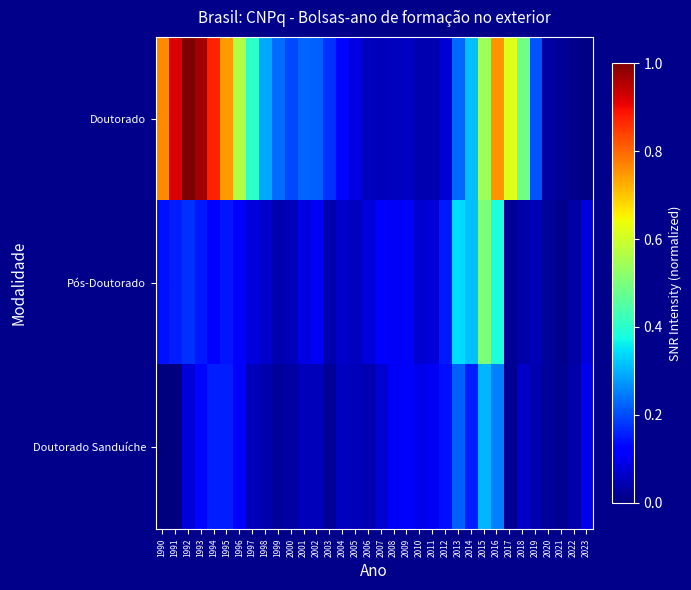

Reading left to right, transcribe all the data shown in this chart.

Doutorado: 1990=0.8	1991=0.9	1992=1.0	1993=1.0	1994=0.9	1995=0.7	1996=0.6	1997=0.4	1998=0.3	1999=0.2	2000=0.2	2001=0.2	2002=0.2	2003=0.2	2004=0.1	2005=0.1	2006=0.1	2007=0.1	2008=0.1	2009=0.1	2010=0.0	2011=0.0	2012=0.1	2013=0.2	2014=0.3	2015=0.5	2016=0.8	2017=0.6	2018=0.5	2019=0.2	2020=0.0	2021=0.0	2022=0.0	2023=0.0
Pós-Doutorado: 1990=0.1	1991=0.2	1992=0.2	1993=0.2	1994=0.1	1995=0.1	1996=0.1	1997=0.1	1998=0.1	1999=0.0	2000=0.1	2001=0.1	2002=0.1	2003=0.0	2004=0.1	2005=0.1	2006=0.1	2007=0.1	2008=0.1	2009=0.1	2010=0.1	2011=0.1	2012=0.2	2013=0.3	2014=0.3	2015=0.5	2016=0.4	2017=0.0	2018=0.0	2019=0.0	2020=0.0	2021=0.0	2022=0.0	2023=0.1
Doutorado Sanduíche: 1990=0.0	1991=0.0	1992=0.1	1993=0.1	1994=0.2	1995=0.2	1996=0.1	1997=0.1	1998=0.0	1999=0.0	2000=0.0	2001=0.1	2002=0.1	2003=0.0	2004=0.1	2005=0.1	2006=0.0	2007=0.1	2008=0.1	2009=0.1	2010=0.1	2011=0.1	2012=0.1	2013=0.2	2014=0.2	2015=0.3	2016=0.3	2017=0.0	2018=0.1	2019=0.0	2020=0.0	2021=0.0	2022=0.0	2023=0.1